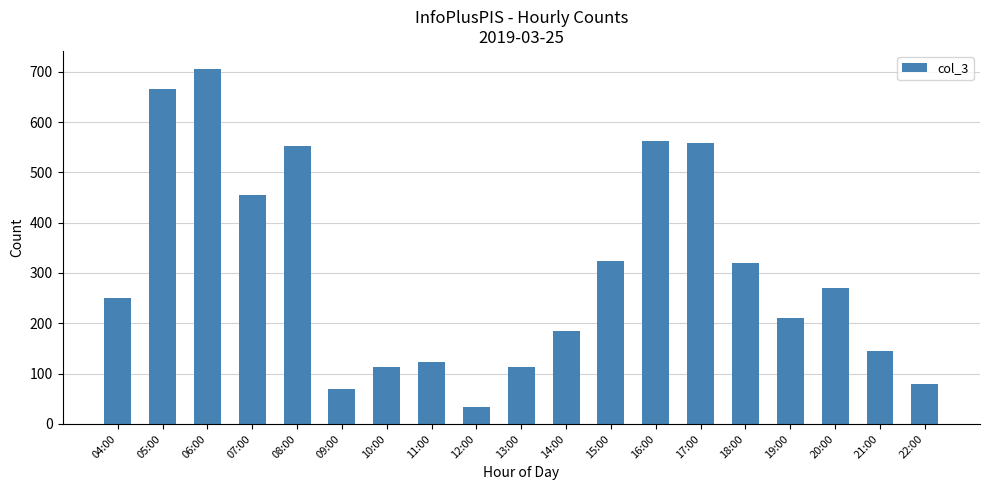

What is the ratio of the value at 19:00 to the value at 15:00?

0.7